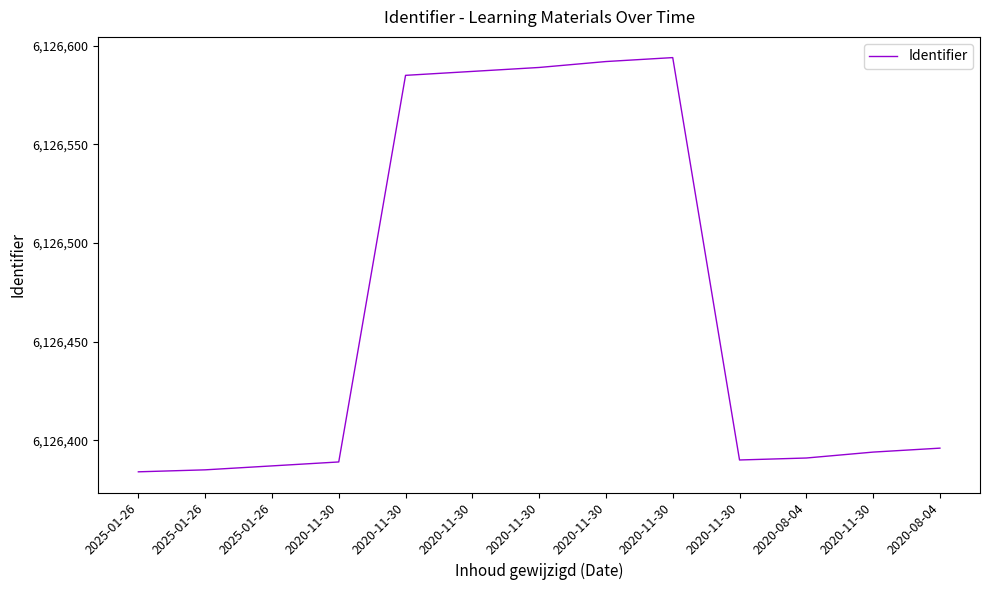

How many lines are shown in the chart?

1